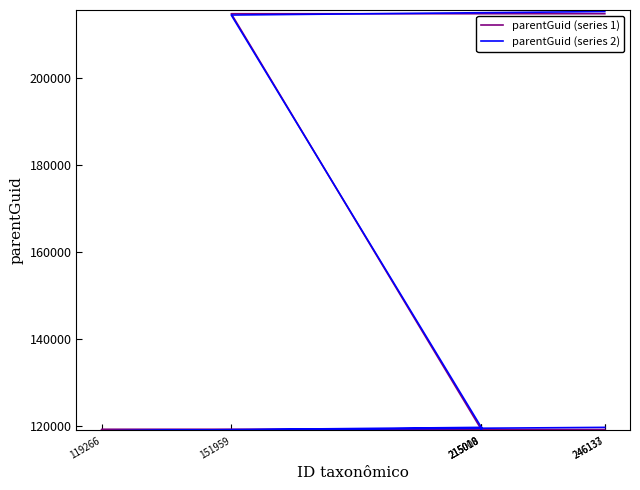

What is the difference between the maximum and minimum values in the parentGuid (series 2) series?

96228